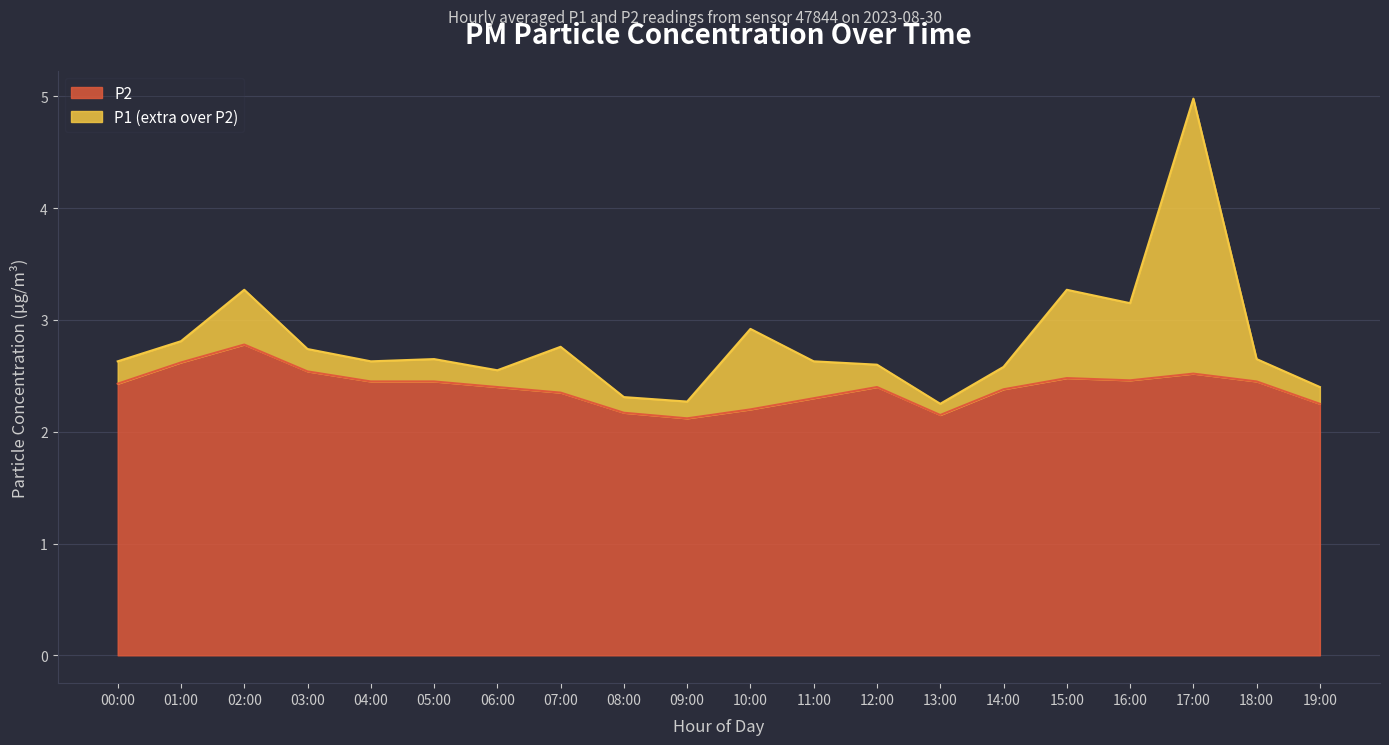

What is the total value across all series at 07:00?

2.8